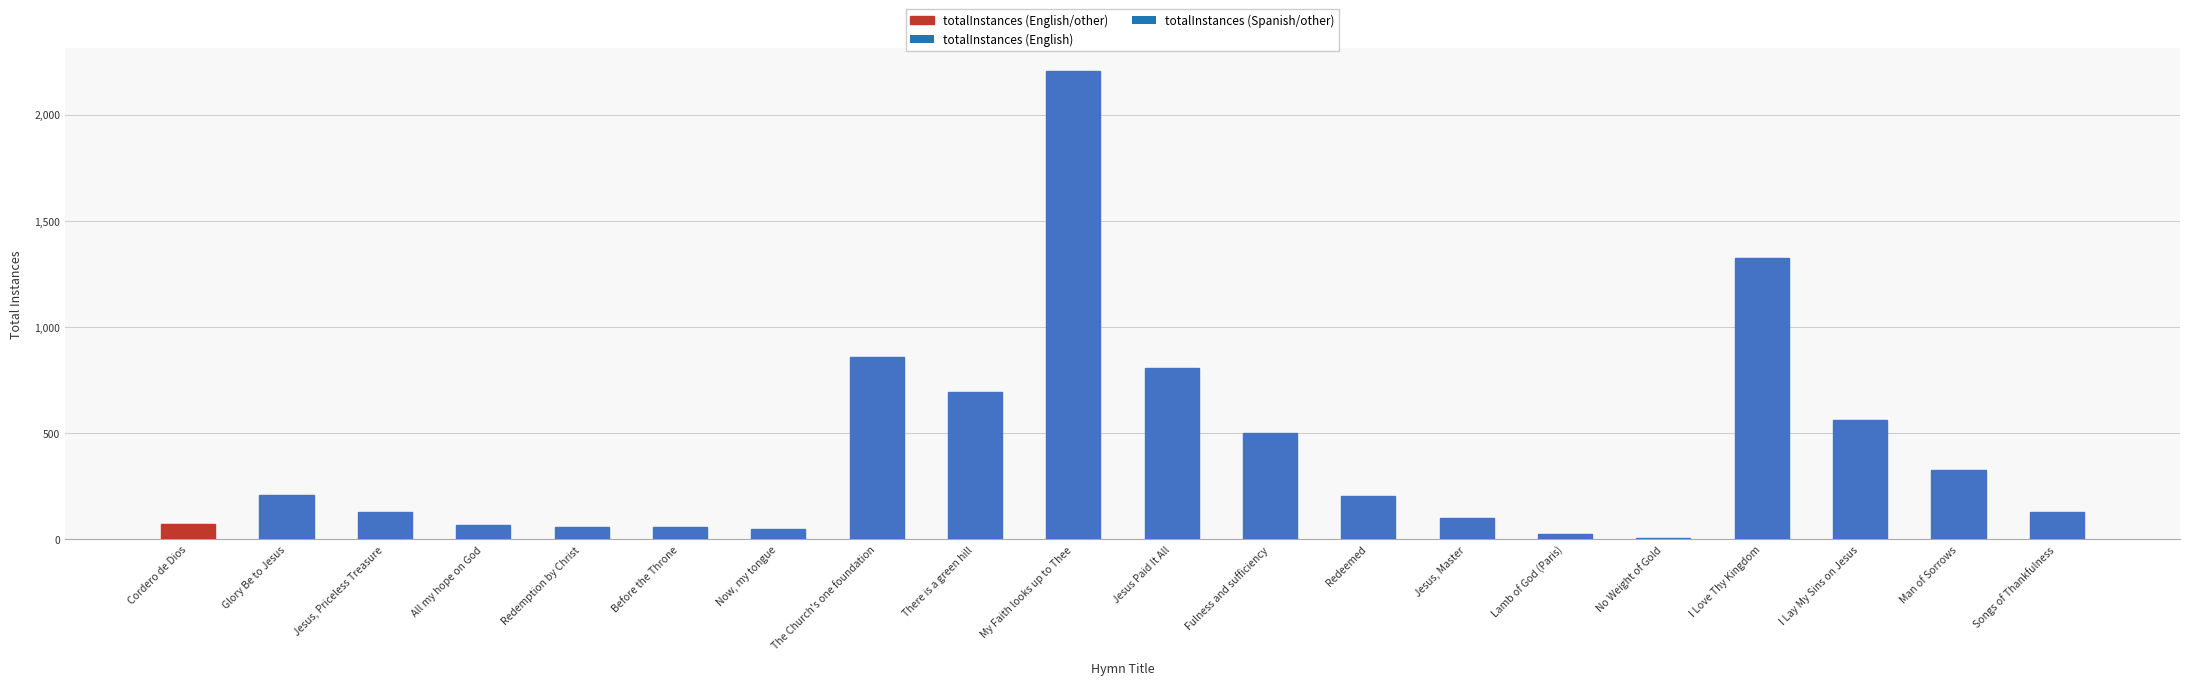

Which label corresponds to the largest value in the chart?

My Faith looks up to Thee